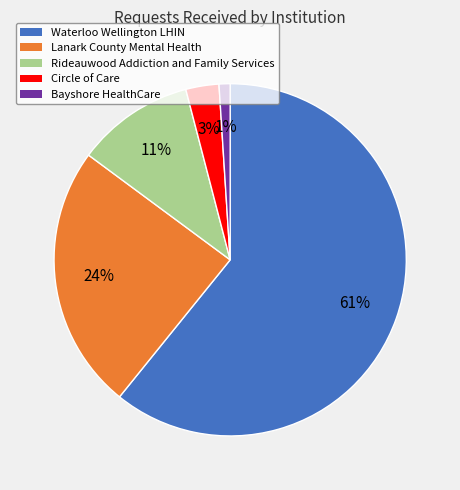

Is there a majority slice in this chart?

Yes